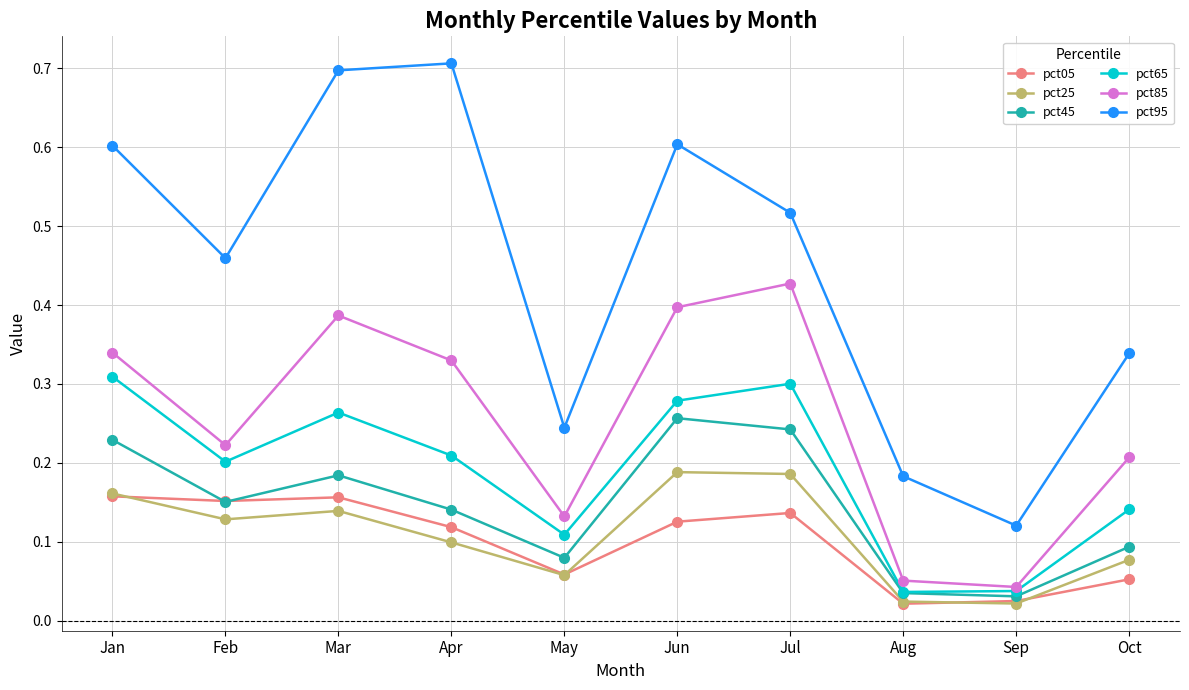

Rank the series by their maximum value, from lowest to highest.

pct05, pct25, pct45, pct65, pct85, pct95